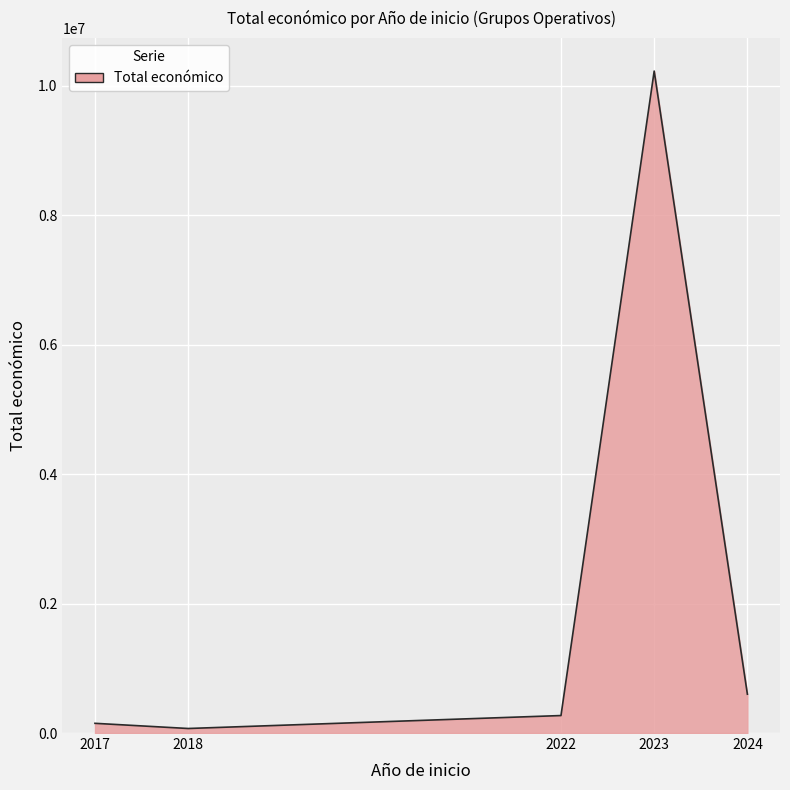

Where is the first local minimum?

2018